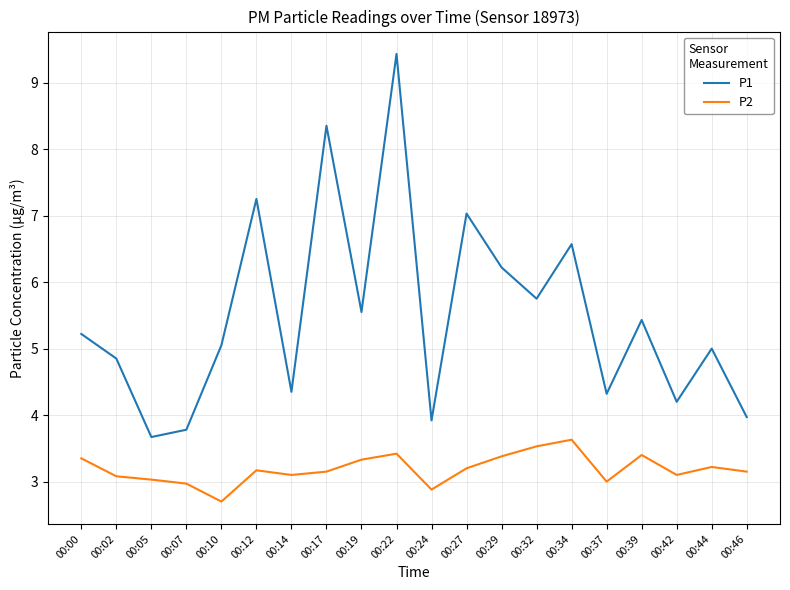

The value of P1 at 00:12 is 7.2. True or false?

True